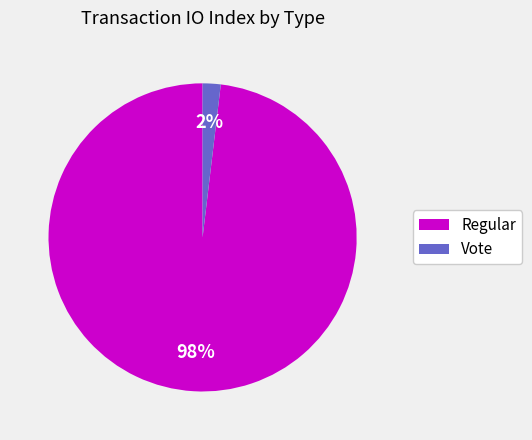

Does any single category account for the majority?

Yes